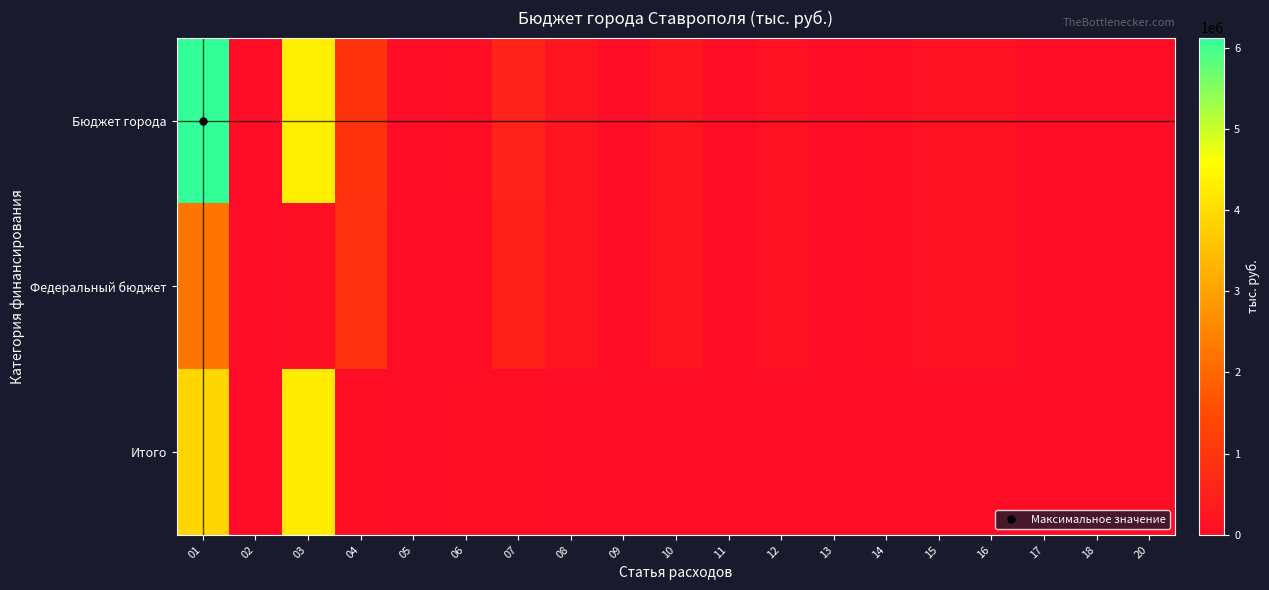

Reading left to right, what are all the values shown in this chart?

Бюджет города: 01=6121830.0	02=5431.5	03=4348167.3	04=957509.7	05=9488.3	06=37099.1	07=547453.0	08=218608.8	09=12623.9	10=228061.0	11=8310.3	12=123572.7	13=260.0	14=41748.5	15=141592.6	16=114720.8	17=9359.3	18=2944.0	20=4589.9
Федеральный бюджет: 01=2242272.1	02=5431.5	03=89116.3	04=903041.5	05=9488.3	06=7404.6	07=522177.3	08=218608.8	09=12623.9	10=228061.0	11=8310.3	12=123572.7	13=260.0	14=41748.5	15=141492.6	16=114720.8	17=9359.3	18=2944.0	20=4589.9
Итого: 01=3879557.9	02=0.0	03=4259051.0	04=54468.2	05=0.0	06=29694.5	07=25275.7	08=0.0	09=0.0	10=0.0	11=0.0	12=0.0	13=0.0	14=0.0	15=100.0	16=0.0	17=0.0	18=0.0	20=0.0